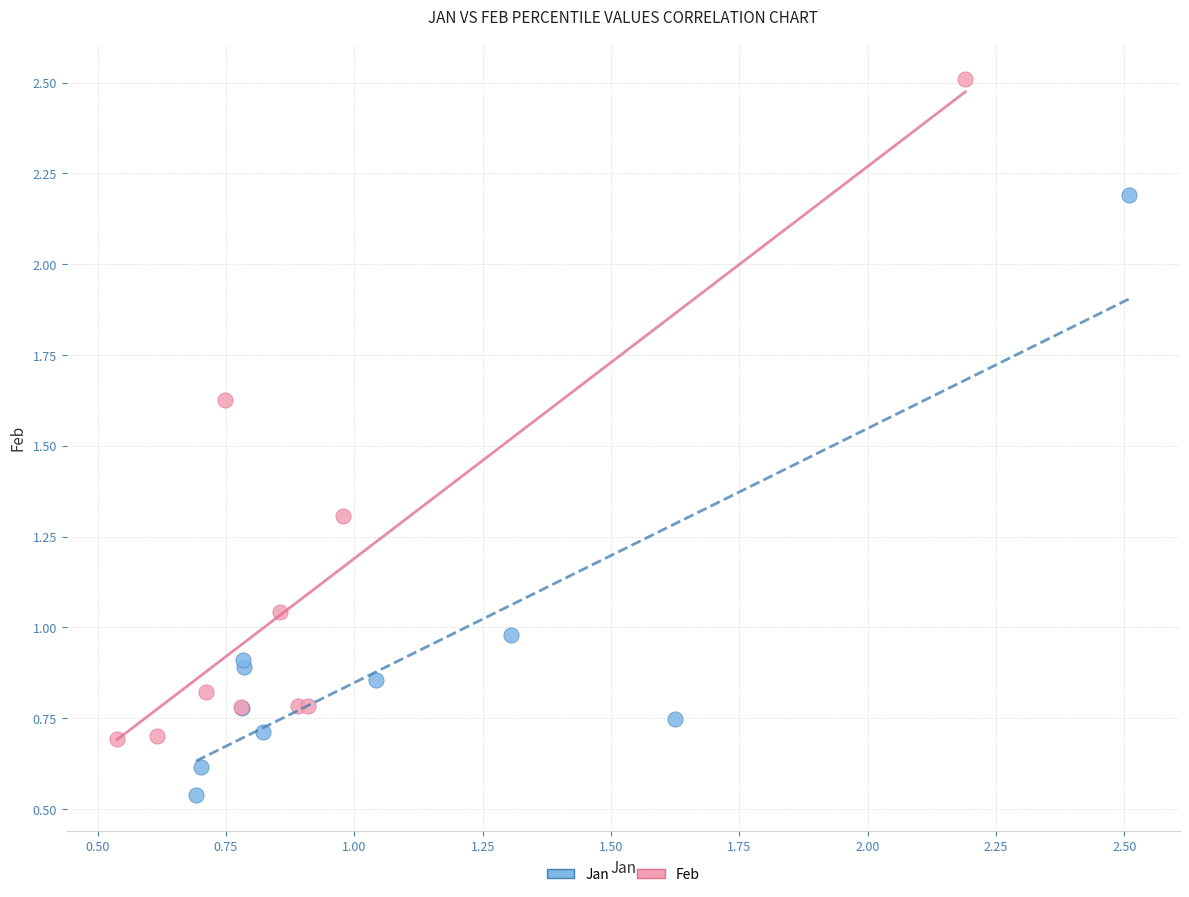

Which series reaches the minimum Y coordinate?

Jan